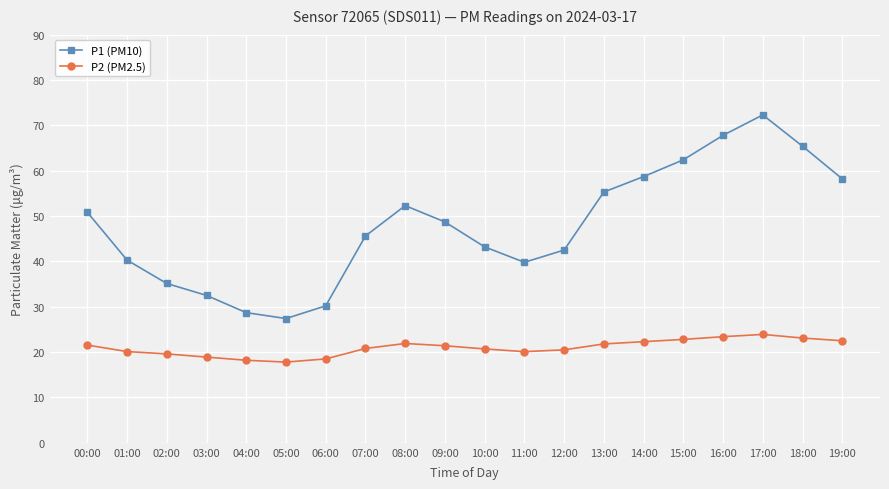

What is the difference between the maximum and minimum values in the P2 (PM2.5) series?

6.1